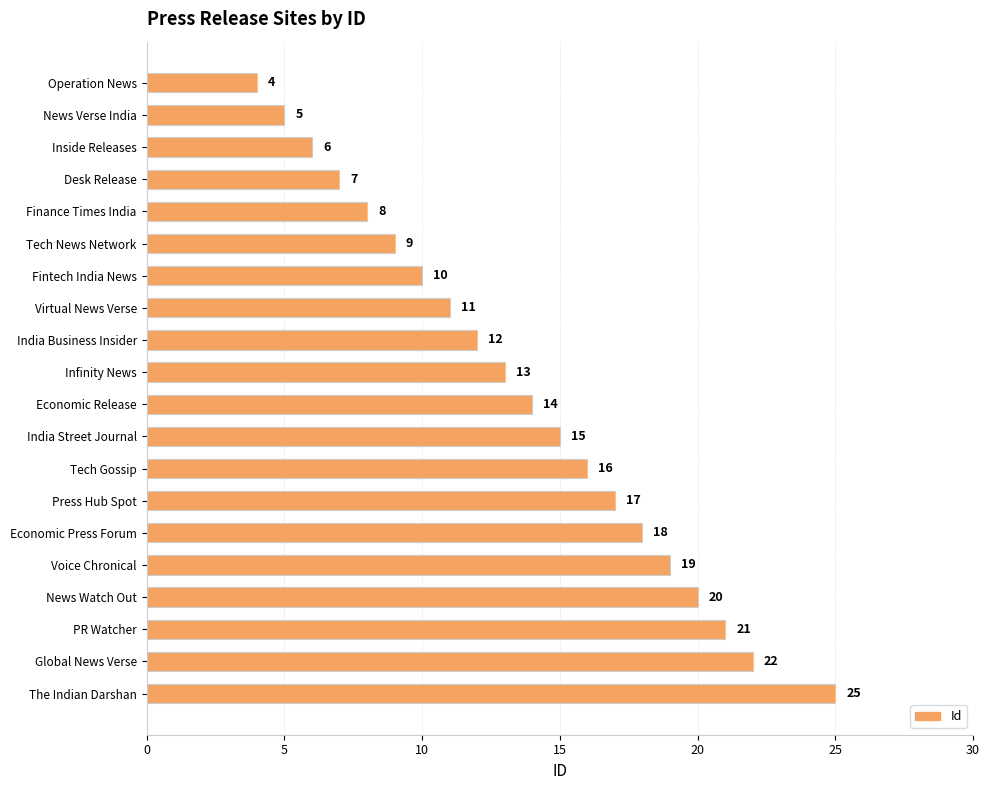

Approximately how many times larger is the value at Operation News compared to Fintech India News?

0.4